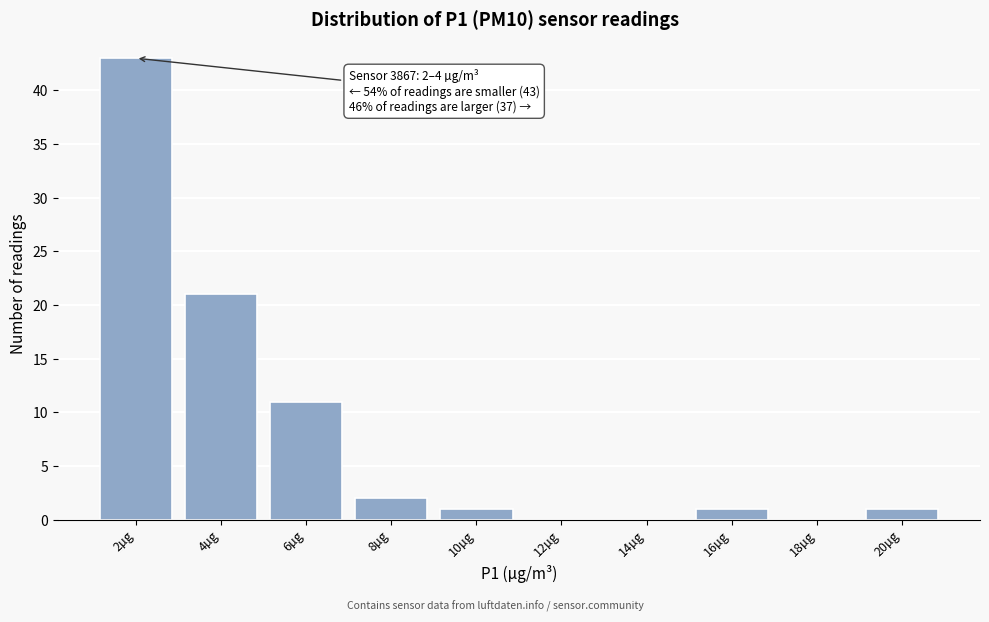

Reading left to right, transcribe all the data shown in this chart.

2µg=43	4µg=21	6µg=11	8µg=2	10µg=1	12µg=0	14µg=0	16µg=1	18µg=0	20µg=1